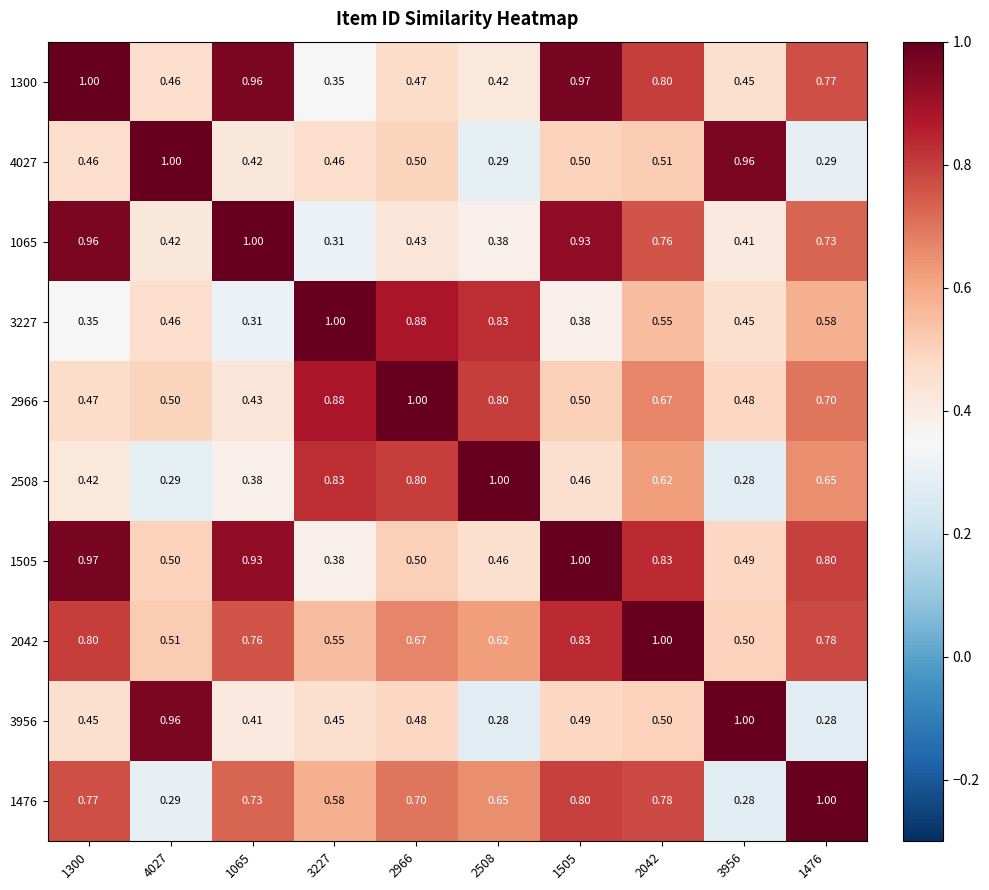

Is the value of 3956 at 1476 greater than the value of 4027 at 2042?

No